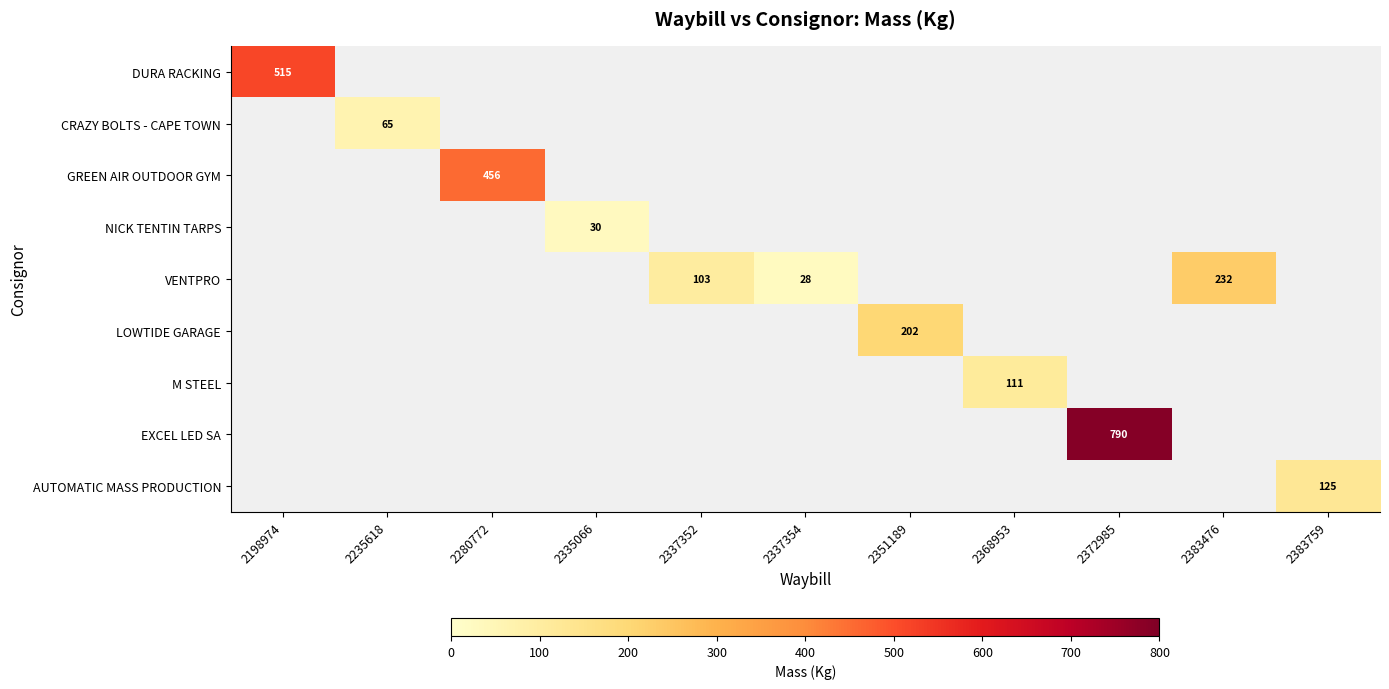

How many categories are shown in the chart?

11